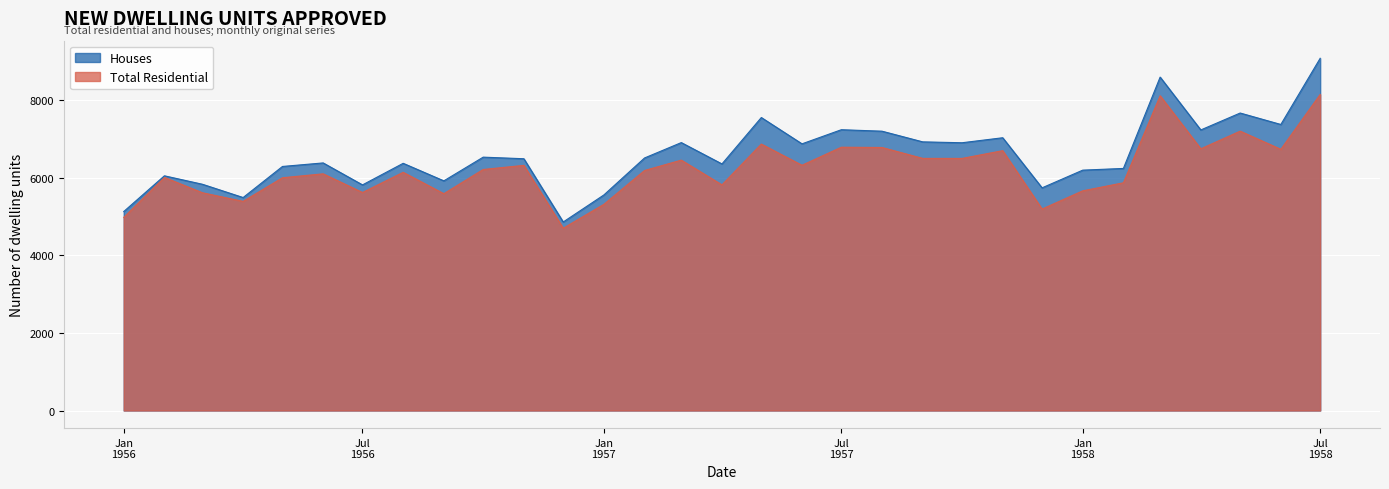

What is the label of the 18th point from the left?

1957-06